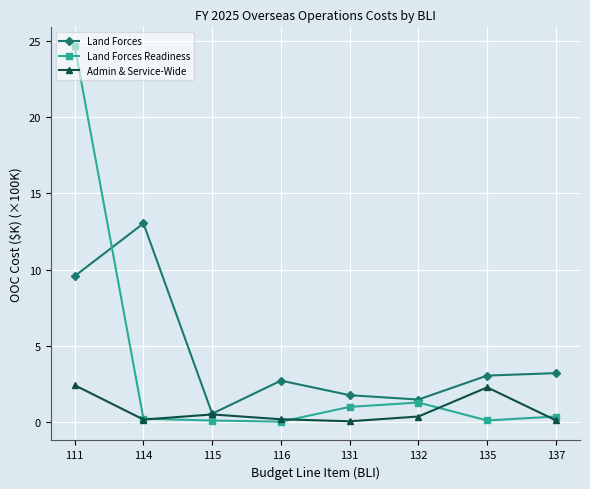

After their last crossing, which series has the higher values: Land Forces or Land Forces Readiness?

Land Forces